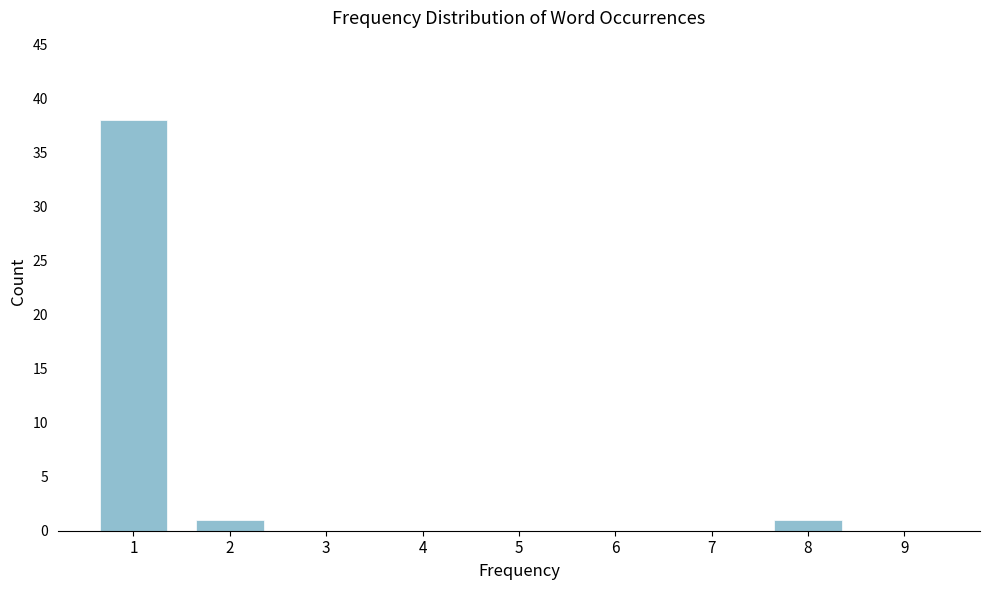

Reading left to right, extract all data points from this chart.

1=38	2=1	3=0	4=0	5=0	6=0	7=0	8=1	9=0